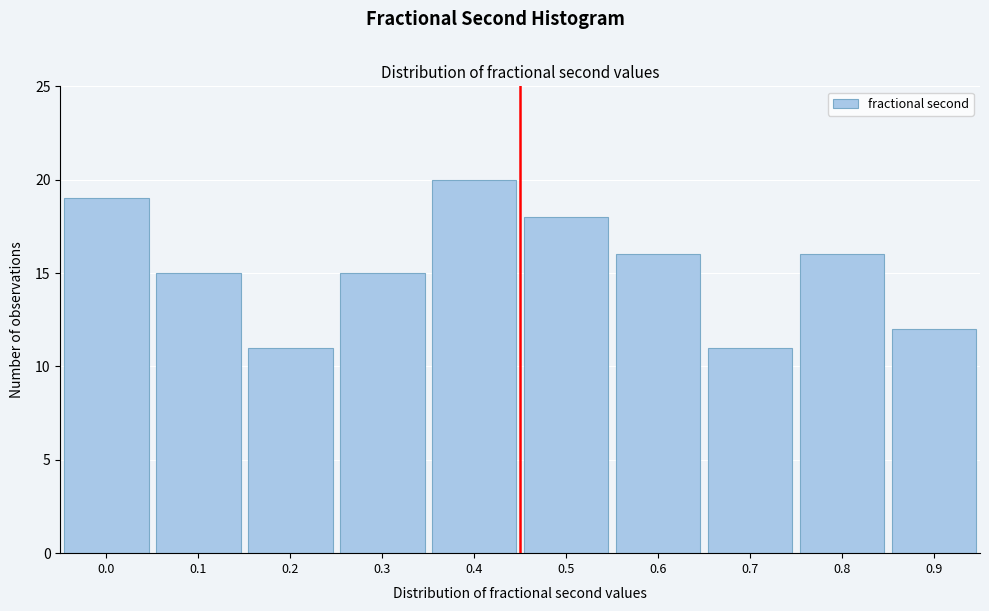

Reading left to right, extract all data points from this chart.

0.0=19	0.1=15	0.2=11	0.3=15	0.4=20	0.5=18	0.6=16	0.7=11	0.8=16	0.9=12